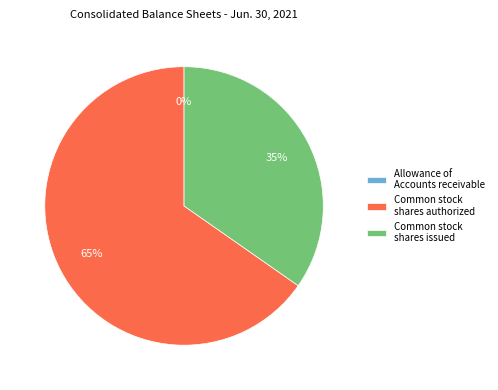

Is Common stock shares authorized the majority of the pie?

Yes